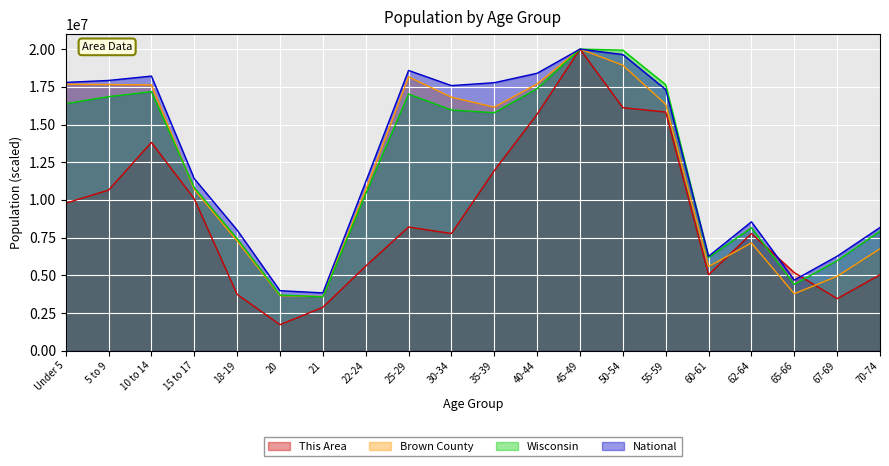

Which series has the largest range (max minus min)?

This Area